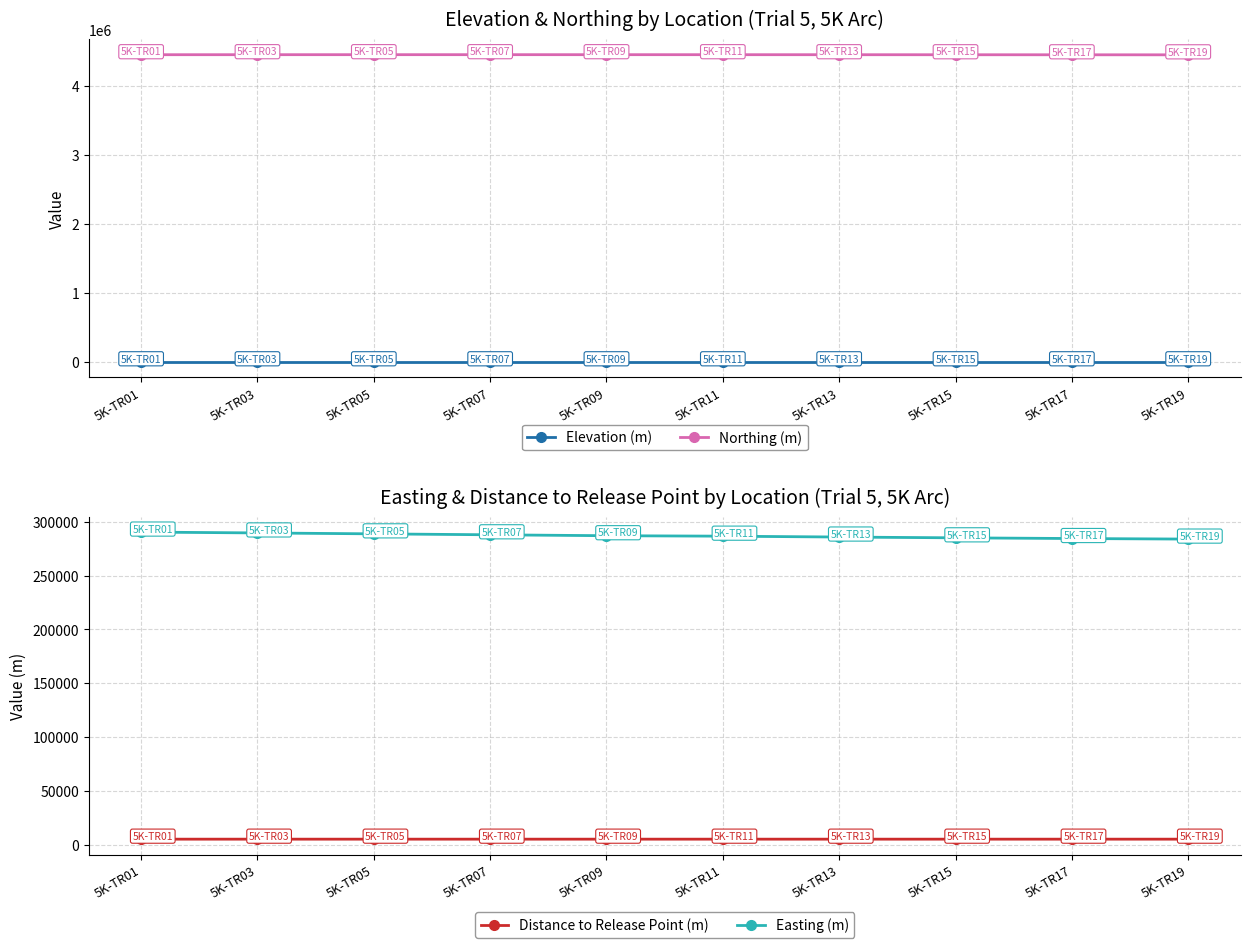

At how many categories does at least one series exceed 3187425?

10